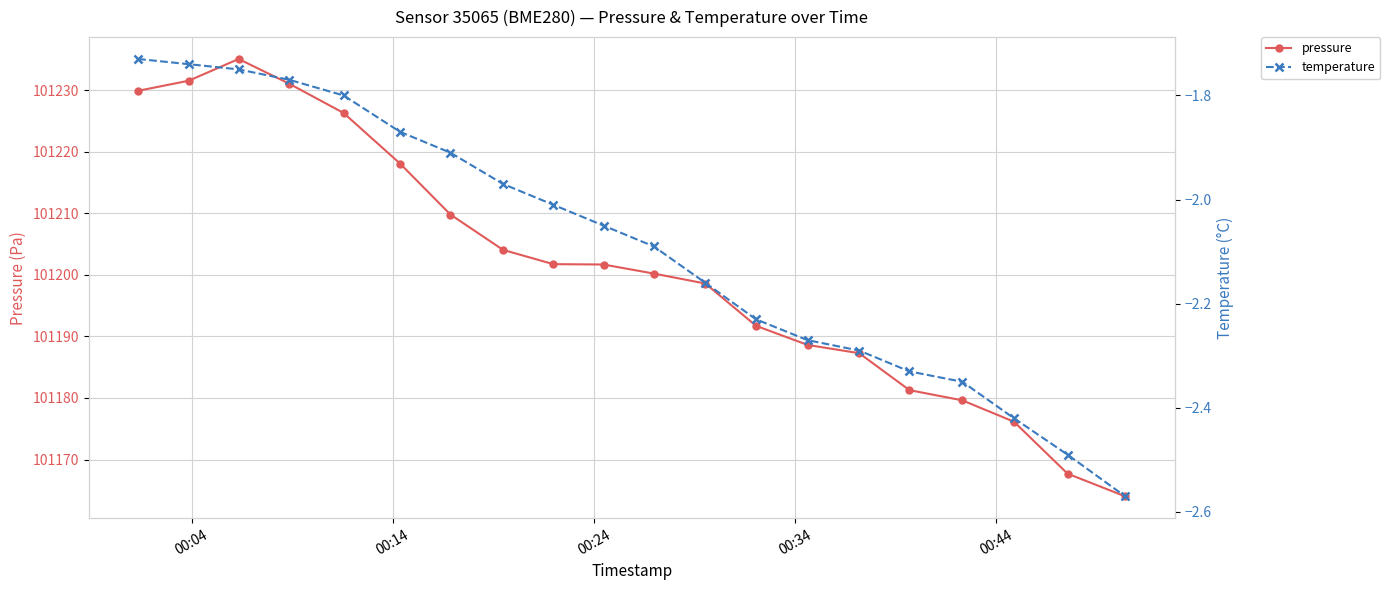

What is the average value of the pressure series?

101201.2